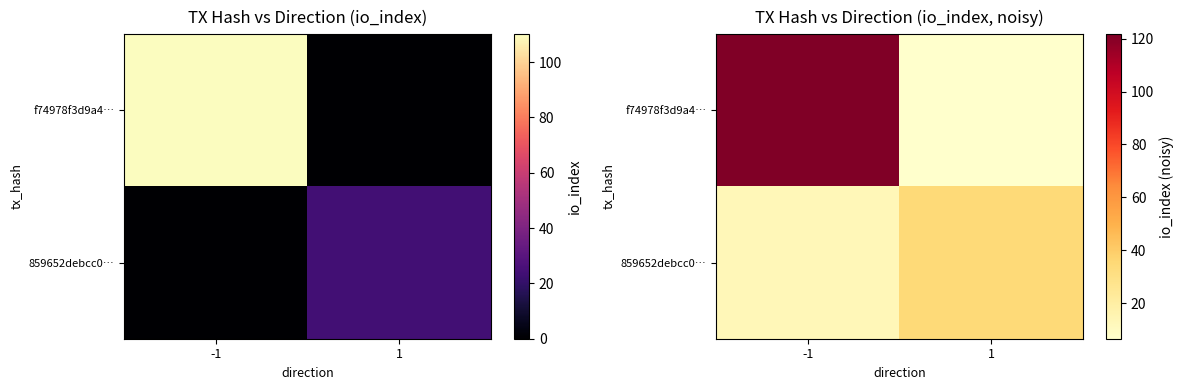

What is the sum of the f74978f3d9a4… values at 1 and -1?

128.2